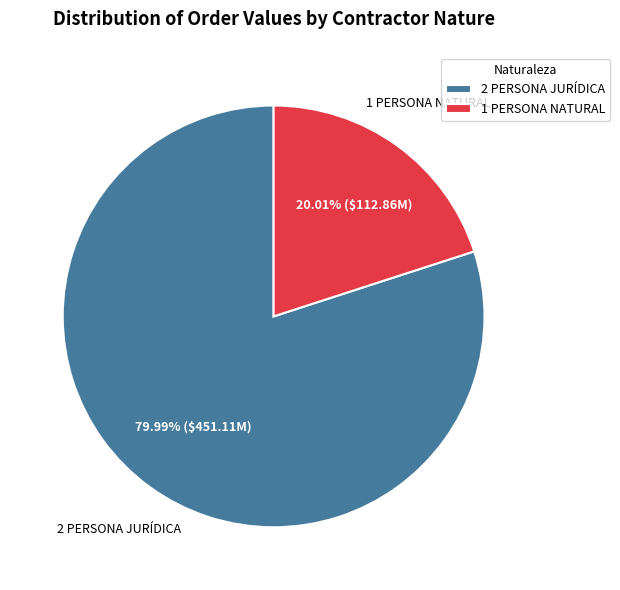

Combined, do 2 PERSONA JURÍDICA and 1 PERSONA NATURAL account for over 50%?

Yes